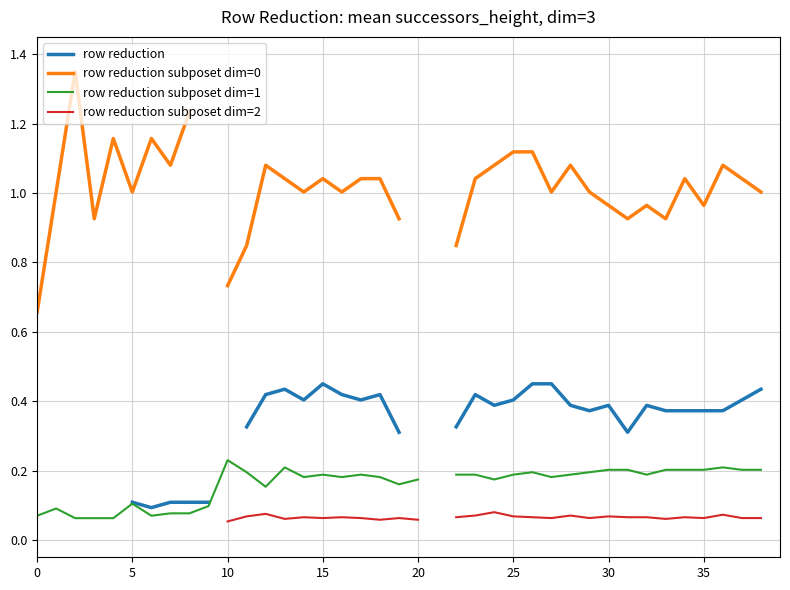

What is the maximum value shown in the chart?

1.4